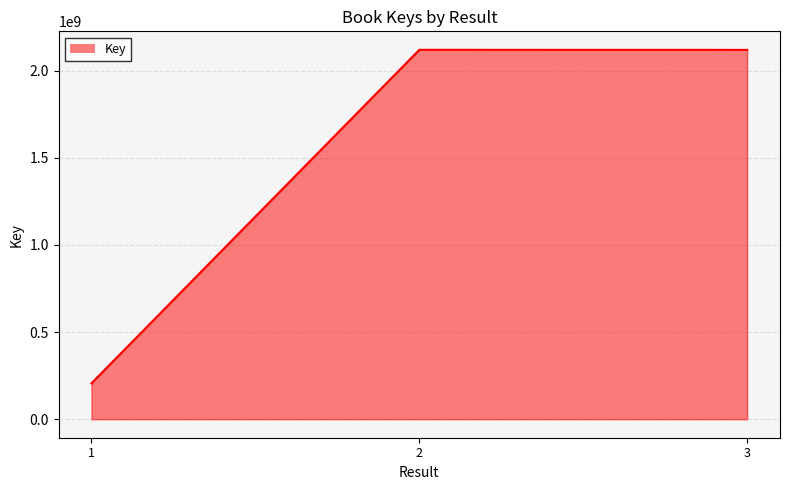

How many data points are above 2119512930?

1